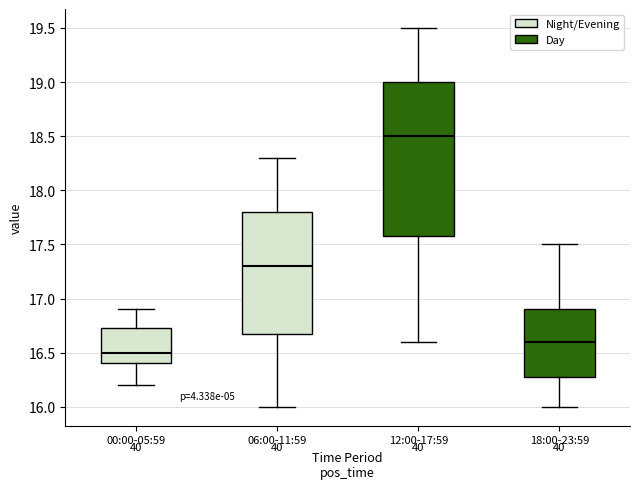

Where does the lower whisker of the box for 12:00-17:59 end on the y-axis? The values are not printed on the chart, so give them approximately, as read against the axis.

16.60